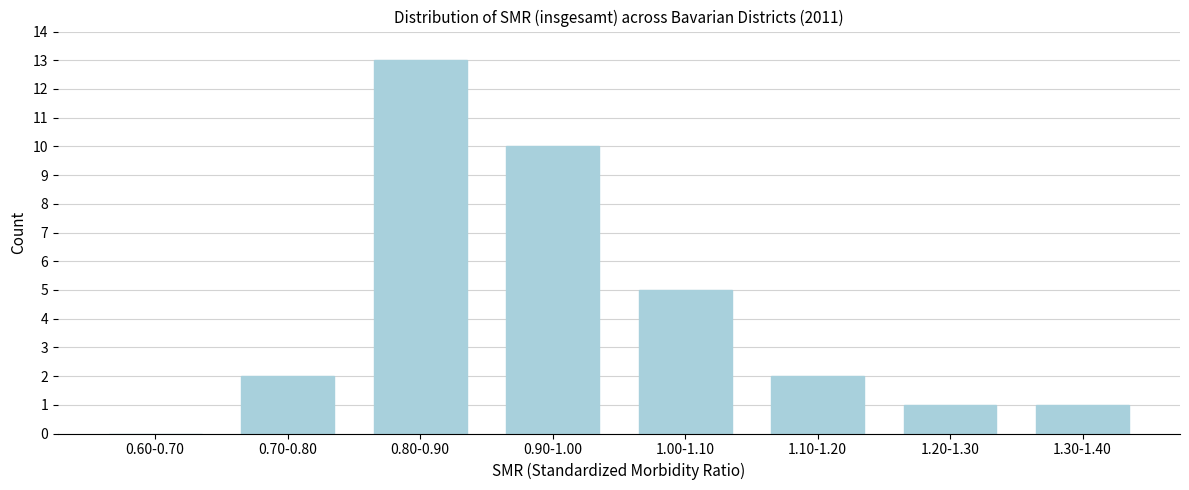

Reading left to right, list all the values displayed in this chart.

0.60-0.70=0	0.70-0.80=2	0.80-0.90=13	0.90-1.00=10	1.00-1.10=5	1.10-1.20=2	1.20-1.30=1	1.30-1.40=1